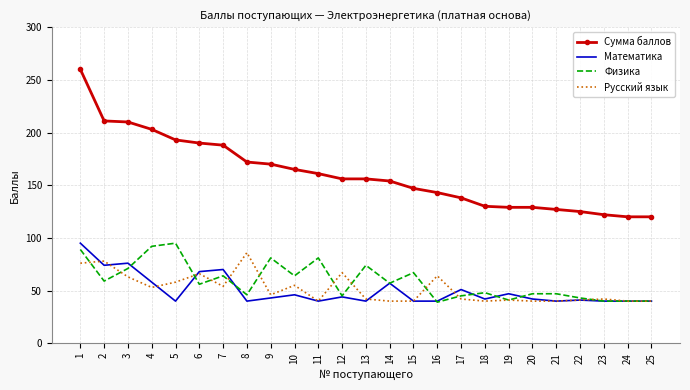

True or false: Математика and Сумма баллов intersect in this chart.

False